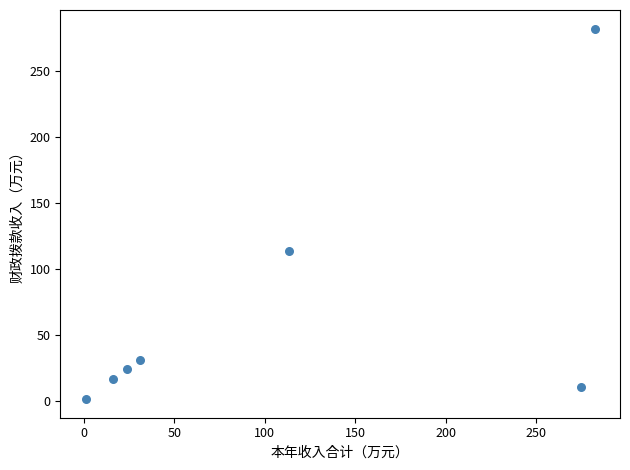

What is the range of X values (max minus min)?

281.0